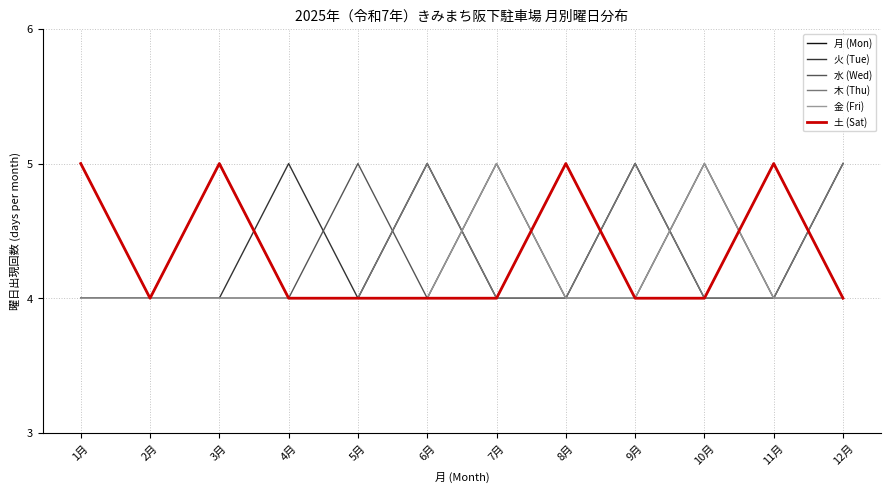

Which series changed the most between 4月 and 7月?

金 (Fri)